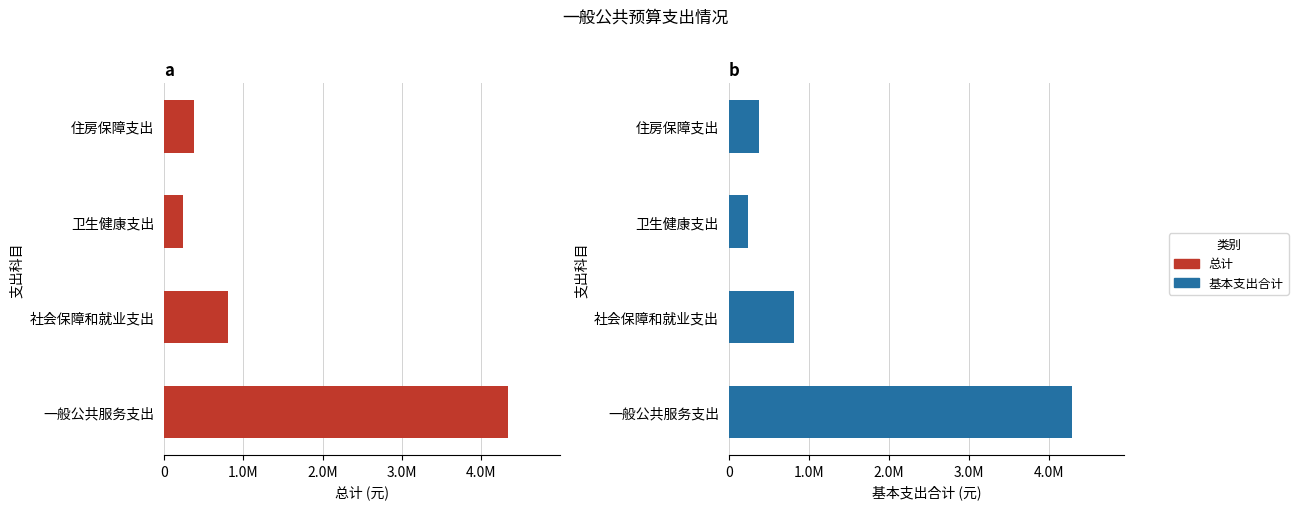

The 基本支出合计 series shows 157275 at 住房保障支出. True or false?

False